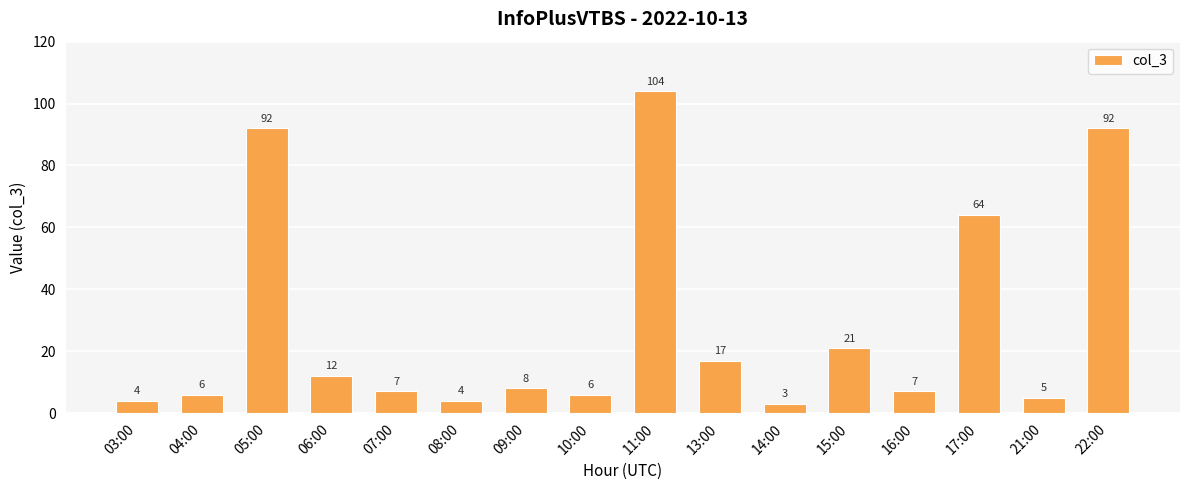

Does the chart contain stacked bars?

No